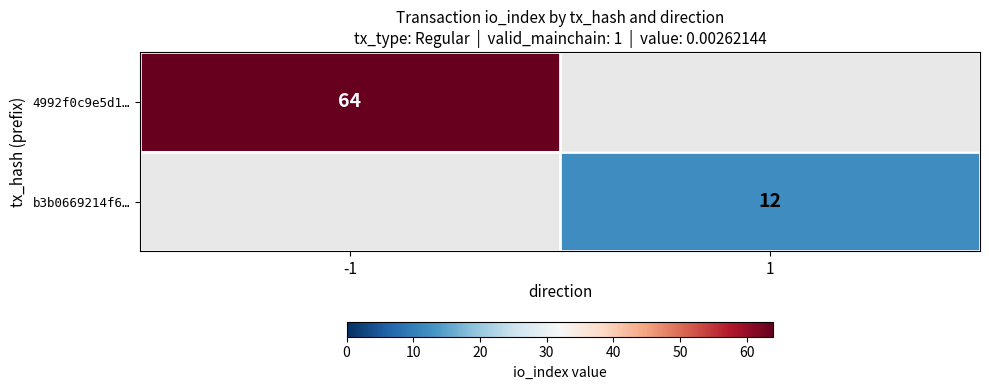

Is the value of b3b0669214f6… at 1 greater than the value of 4992f0c9e5d1… at -1?

No